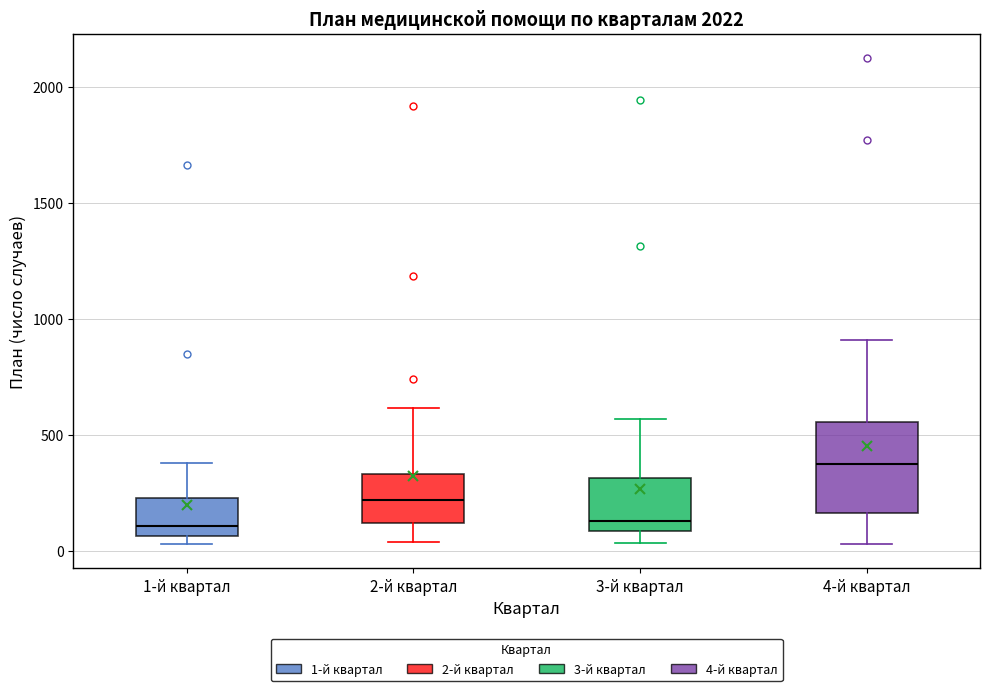

Reading left to right, transcribe this box plot: for each box, give where its median line is, the range the box spans, and where its two whiskers end, as read against the y-axis. The values are not printed on the chart, so give them approximately, as read against the axis.

1-й квартал: median 100, box 50 to 250, whiskers 50 (just below the box's lower edge) to 400
2-й квартал: median 200, box 100 to 350, whiskers 50 to 600
3-й квартал: median 150, box 100 to 300, whiskers 50 to 550
4-й квартал: median 350, box 150 to 550, whiskers 50 to 900